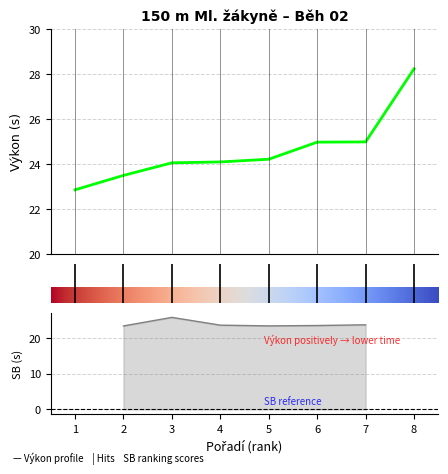

Is it true that Pořadí equals 8.0 at Nedbalová Bára?

True